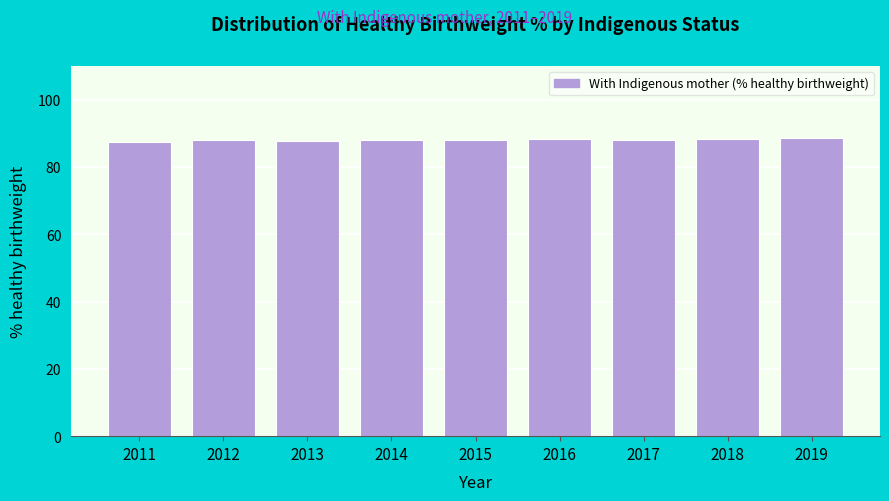

The chart shows a value of 87.6 at 2013. True or false?

True